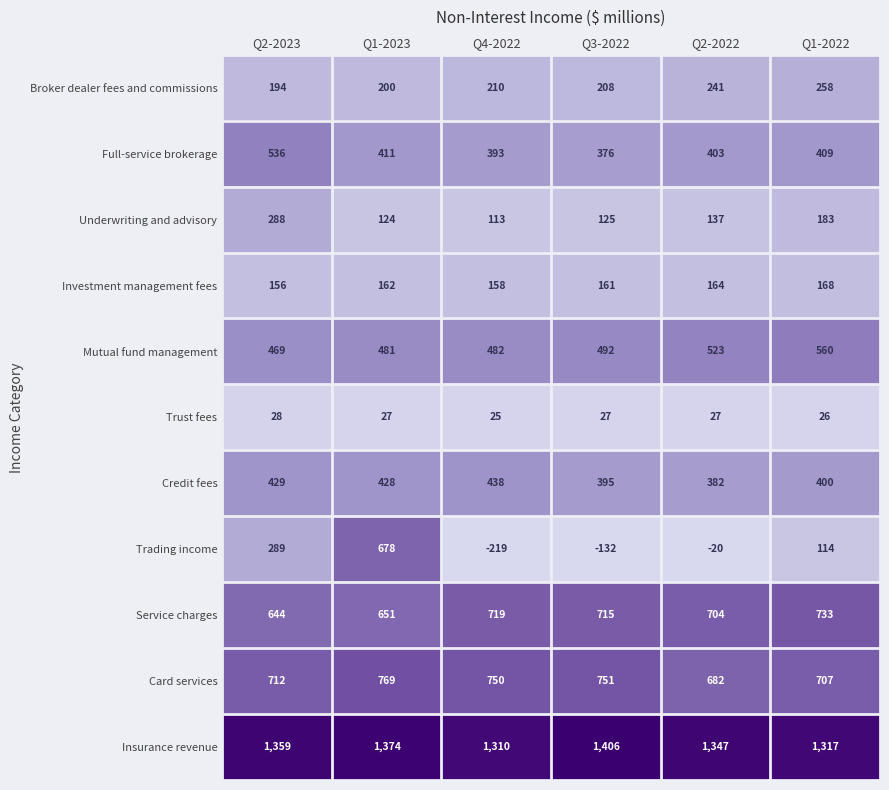

The value of Card services at Q1-2023 is 1040. True or false?

False